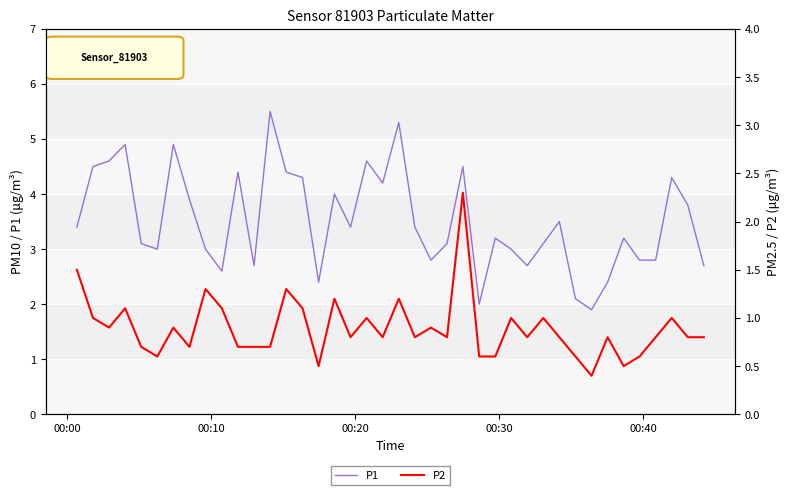

What is the minimum value for P1?

1.9